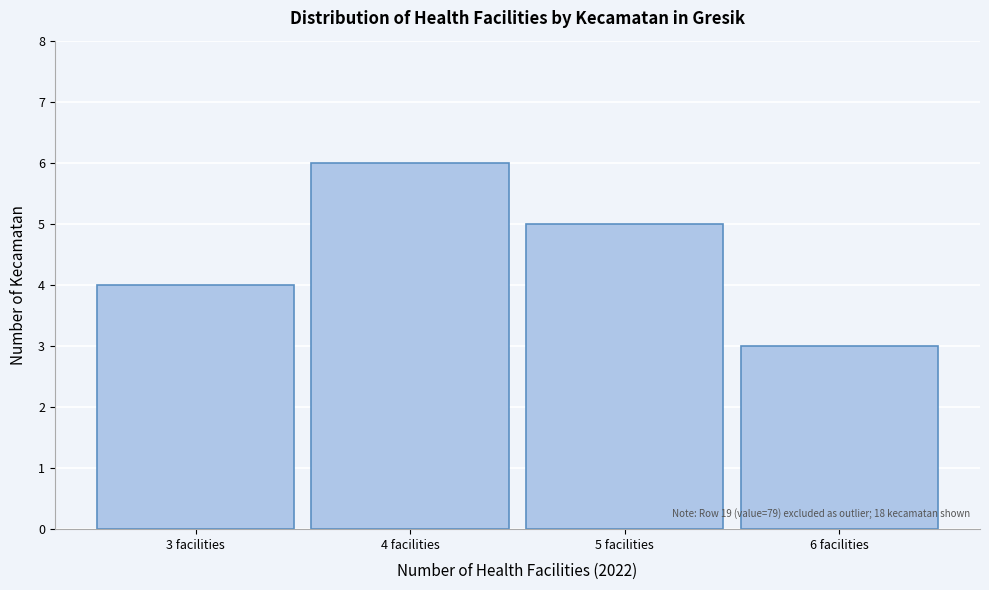

Over which range of the x-axis is the bar tallest?

3.5 to 4.5